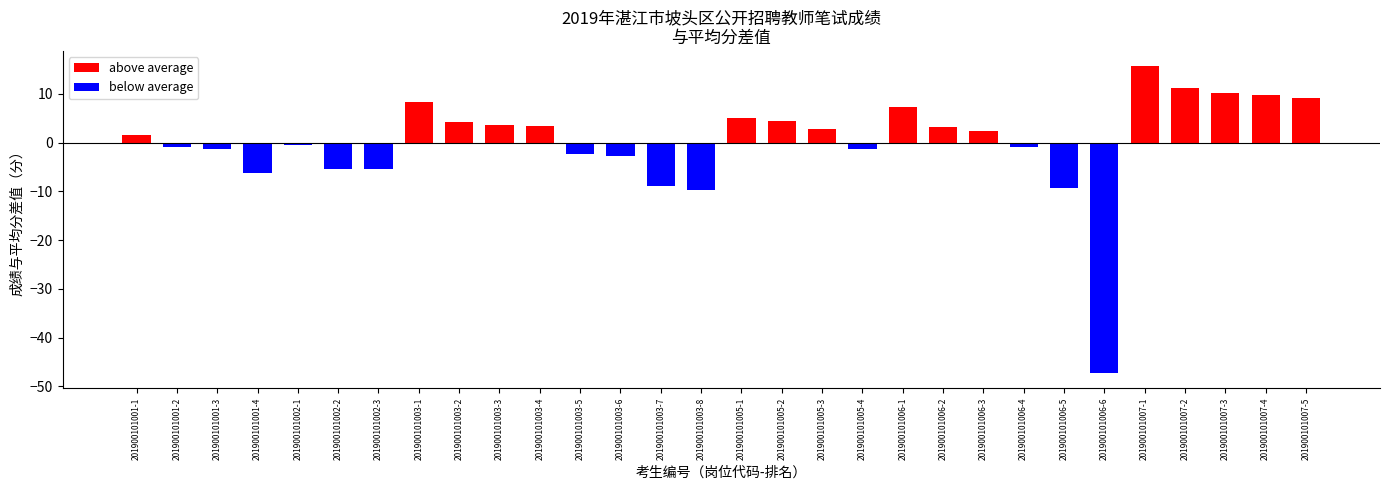

Which series has the largest total across all categories?

positive